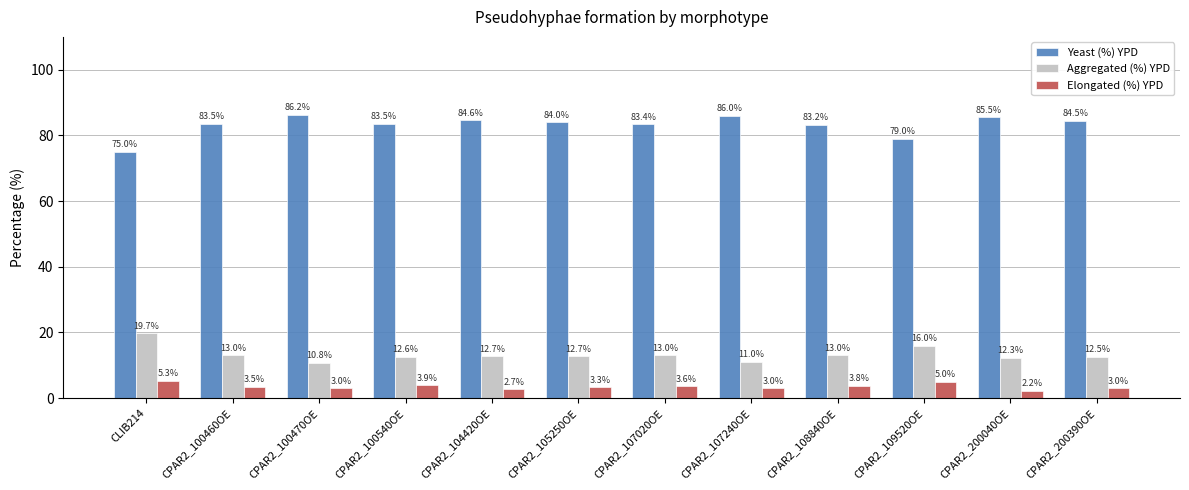

Reading left to right, transcribe all the data shown in this chart.

Yeast (%) YPD: CLIB214=75.0	CPAR2_100460OE=83.5	CPAR2_100470OE=86.2	CPAR2_100540OE=83.5	CPAR2_104420OE=84.6	CPAR2_105250OE=84.0	CPAR2_107020OE=83.4	CPAR2_107240OE=86.0	CPAR2_108840OE=83.2	CPAR2_109520OE=79.0	CPAR2_200040OE=85.5	CPAR2_200390OE=84.5
Aggregated (%) YPD: CLIB214=19.7	CPAR2_100460OE=13.0	CPAR2_100470OE=10.8	CPAR2_100540OE=12.6	CPAR2_104420OE=12.7	CPAR2_105250OE=12.7	CPAR2_107020OE=13.0	CPAR2_107240OE=11.0	CPAR2_108840OE=13.0	CPAR2_109520OE=16.0	CPAR2_200040OE=12.3	CPAR2_200390OE=12.5
Elongated (%) YPD: CLIB214=5.3	CPAR2_100460OE=3.5	CPAR2_100470OE=3.0	CPAR2_100540OE=3.9	CPAR2_104420OE=2.7	CPAR2_105250OE=3.3	CPAR2_107020OE=3.6	CPAR2_107240OE=3.0	CPAR2_108840OE=3.8	CPAR2_109520OE=5.0	CPAR2_200040OE=2.2	CPAR2_200390OE=3.0